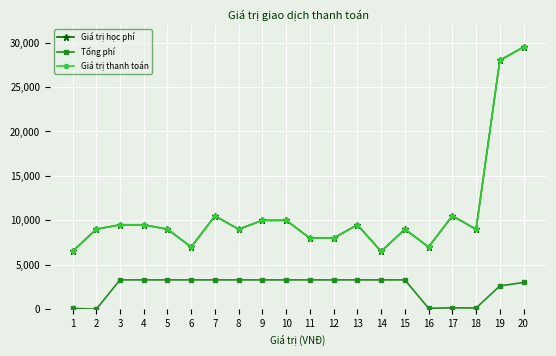

What is the average value of the Tổng phí series?

2451